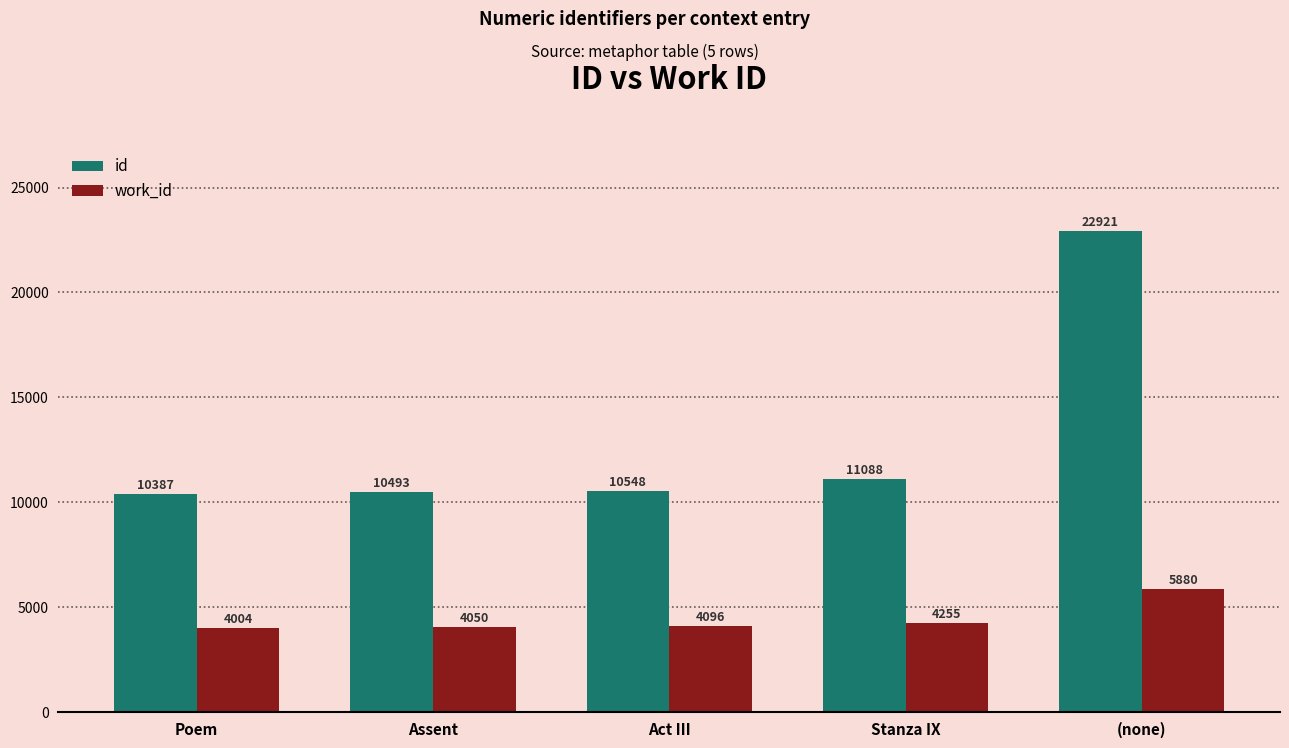

What are all the series names shown in the legend?

id, work_id